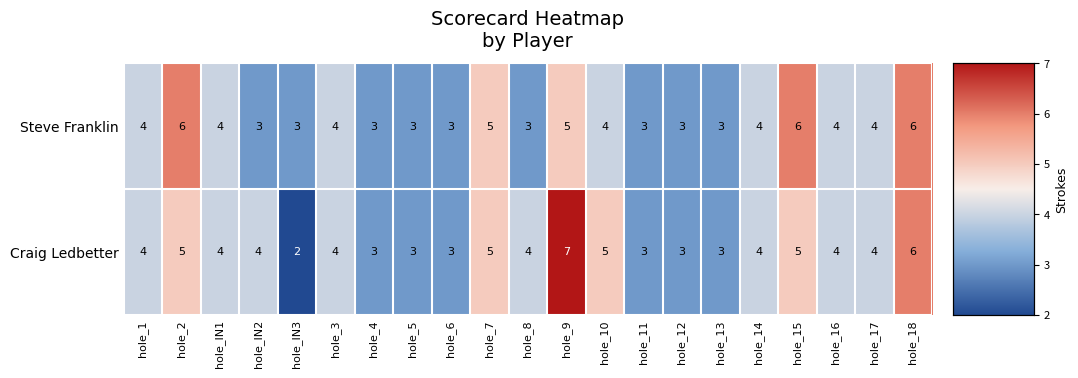

Is it true that Steve Franklin equals 2 at hole_18?

False